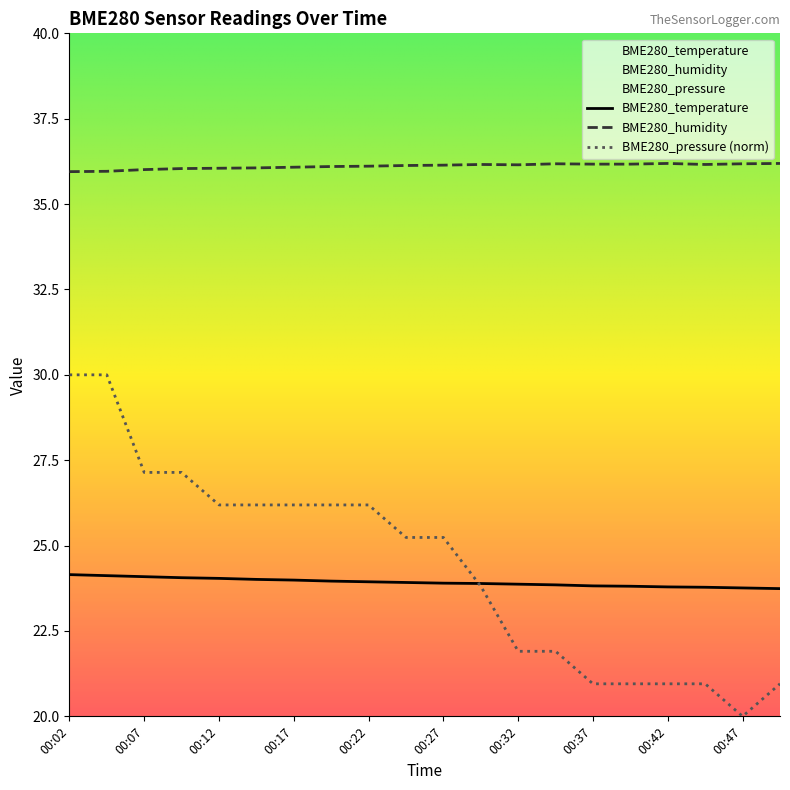

Between 00:24 and 00:32, which series saw the biggest shift?

BME280_pressure